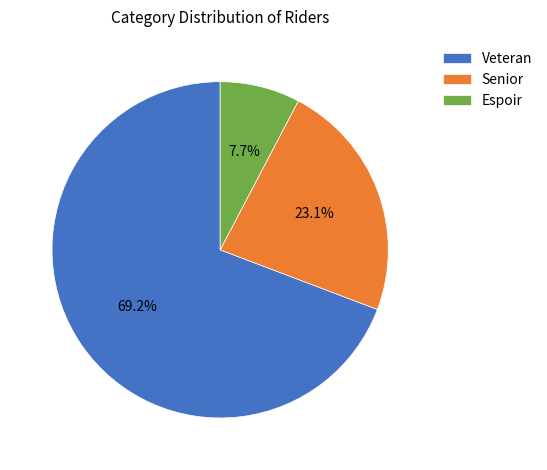

What percentage is the Espoir slice, to the nearest percent?

8%